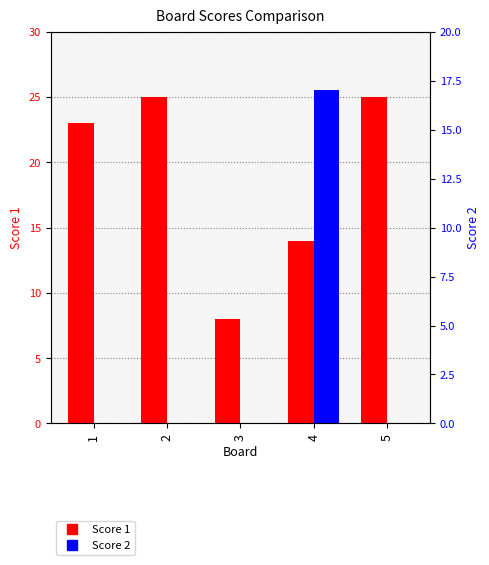

Which series has the widest spread of values?

Score 1